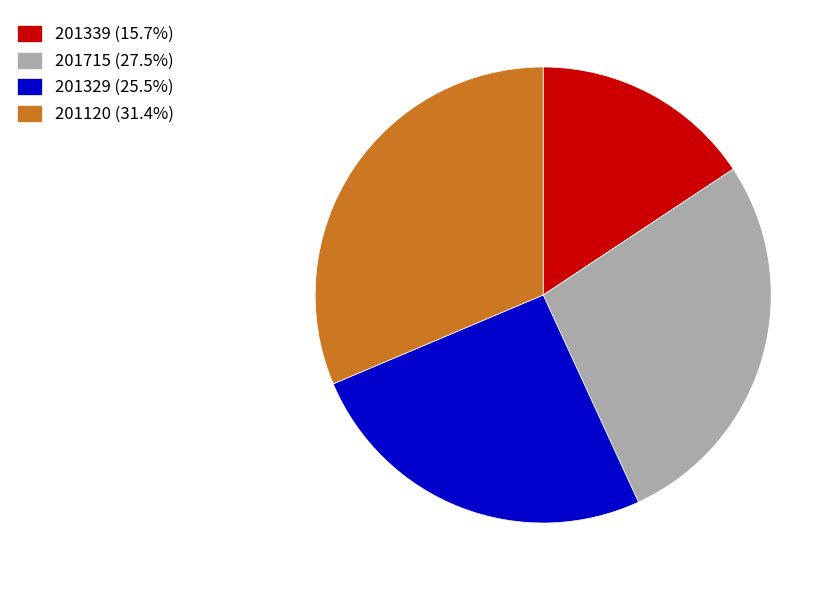

Is there any slice that represents more than half of the pie?

No